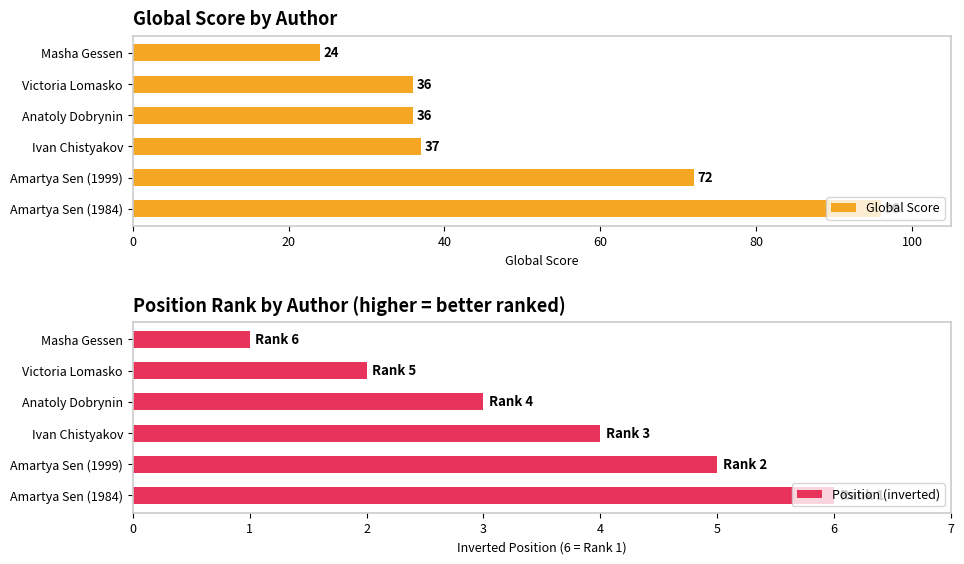

What are all the series names shown in the legend?

Global Score, Position (inverted)